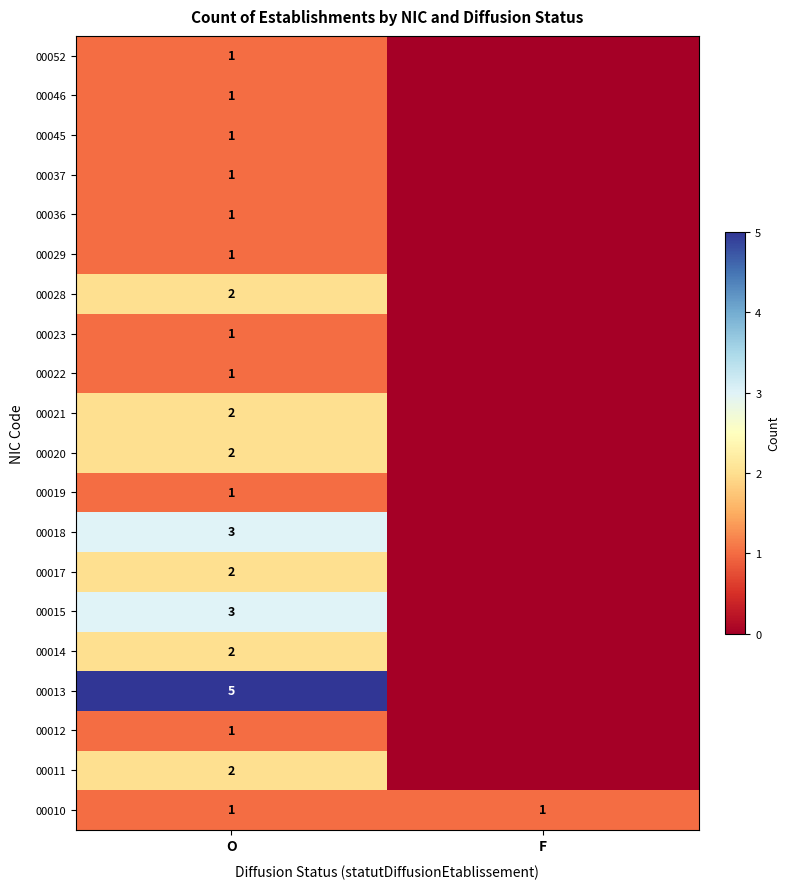

What is the total value across all series at O?

34